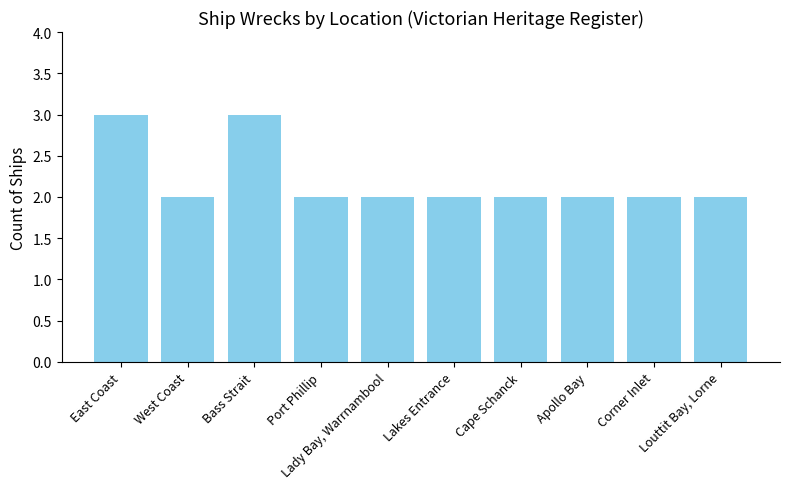

Count the values in the range 2 to 3.

10